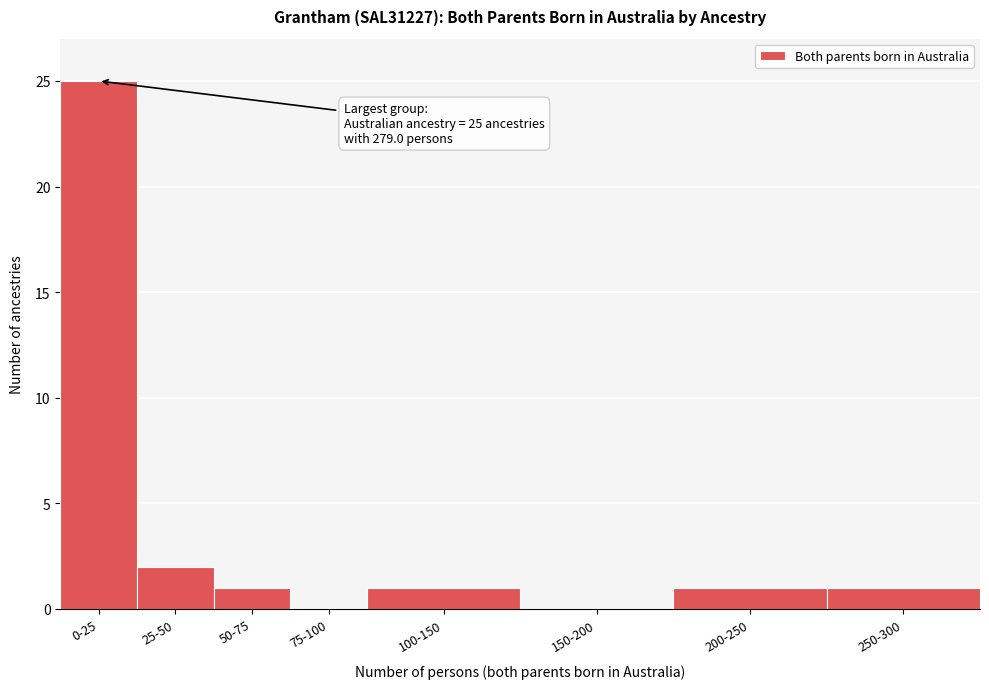

Reading left to right, transcribe all the data shown in this chart.

0-25=25	25-50=2	50-75=1	75-100=0	100-150=1	150-200=0	200-250=1	250-300=1